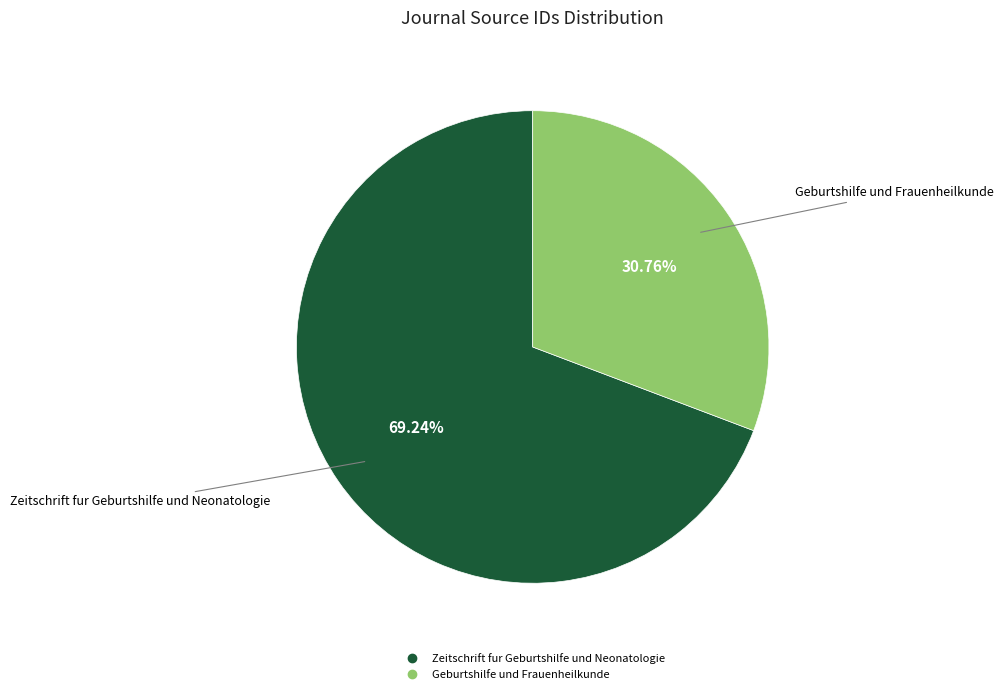

Combined, do Zeitschrift fur Geburtshilfe und Neonatologie and Geburtshilfe und Frauenheilkunde account for over 50%?

Yes